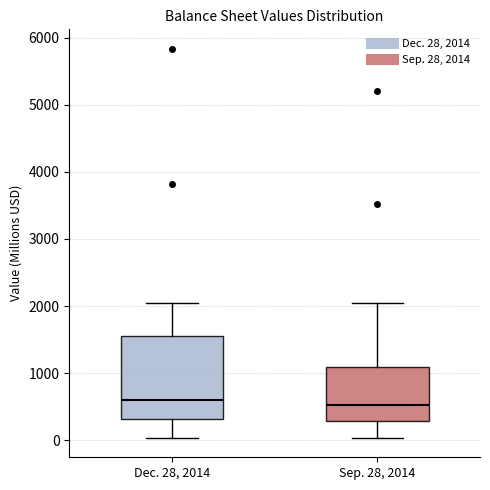

Where does the lower whisker of the box for Dec. 28, 2014 end on the y-axis? The values are not printed on the chart, so give them approximately, as read against the axis.

0